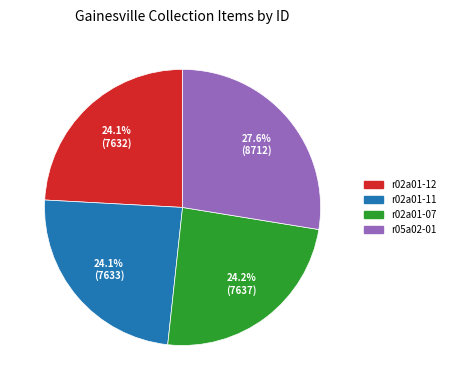

Is there a majority slice in this chart?

No